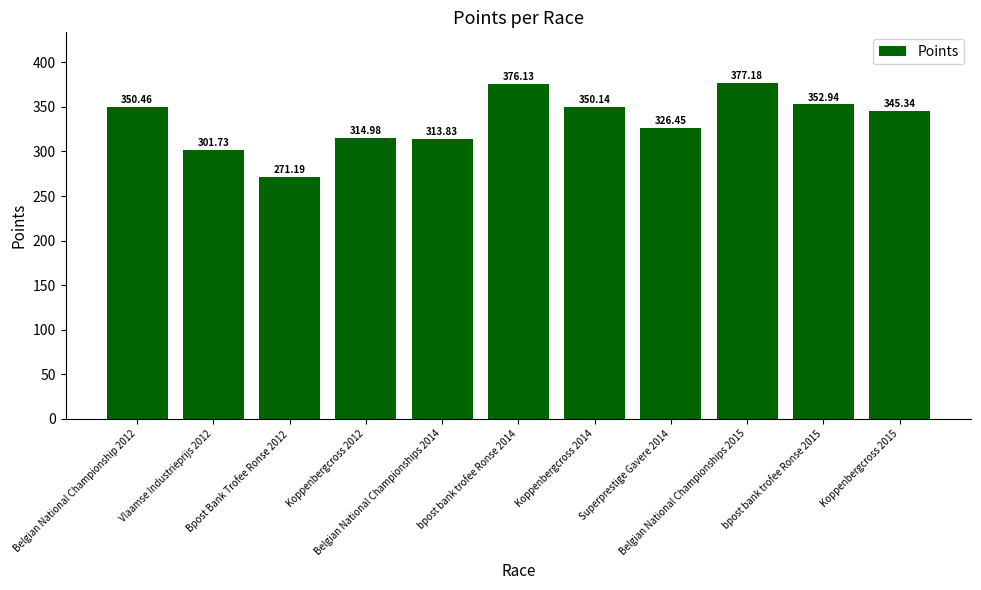

What is the change in value from Vlaamse Industrieprijs 2012 to Koppenbergcross 2012?

+13.2